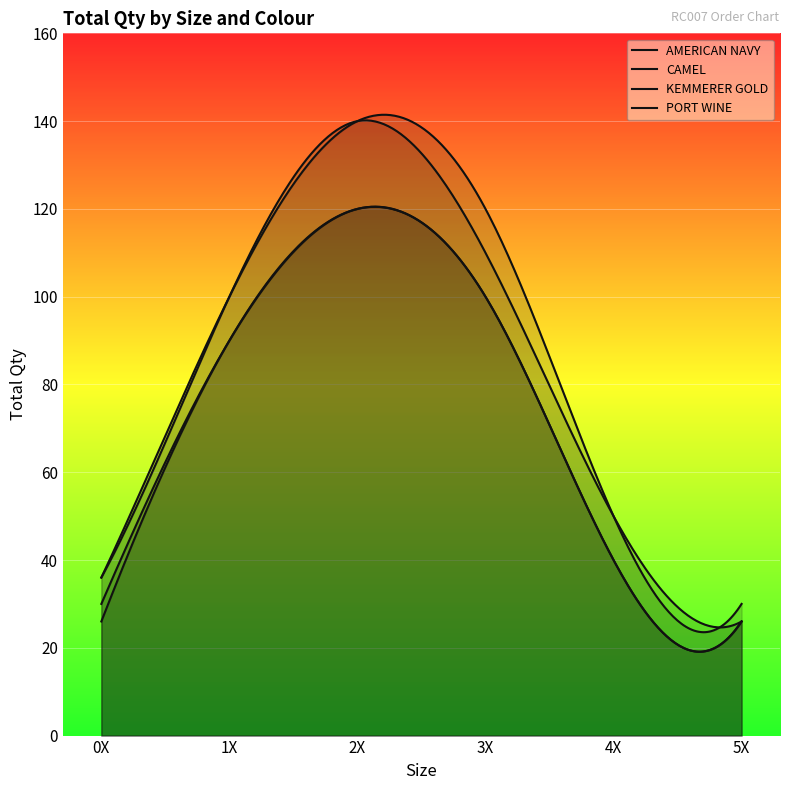

Between 1X and 2X, which is larger?

2X